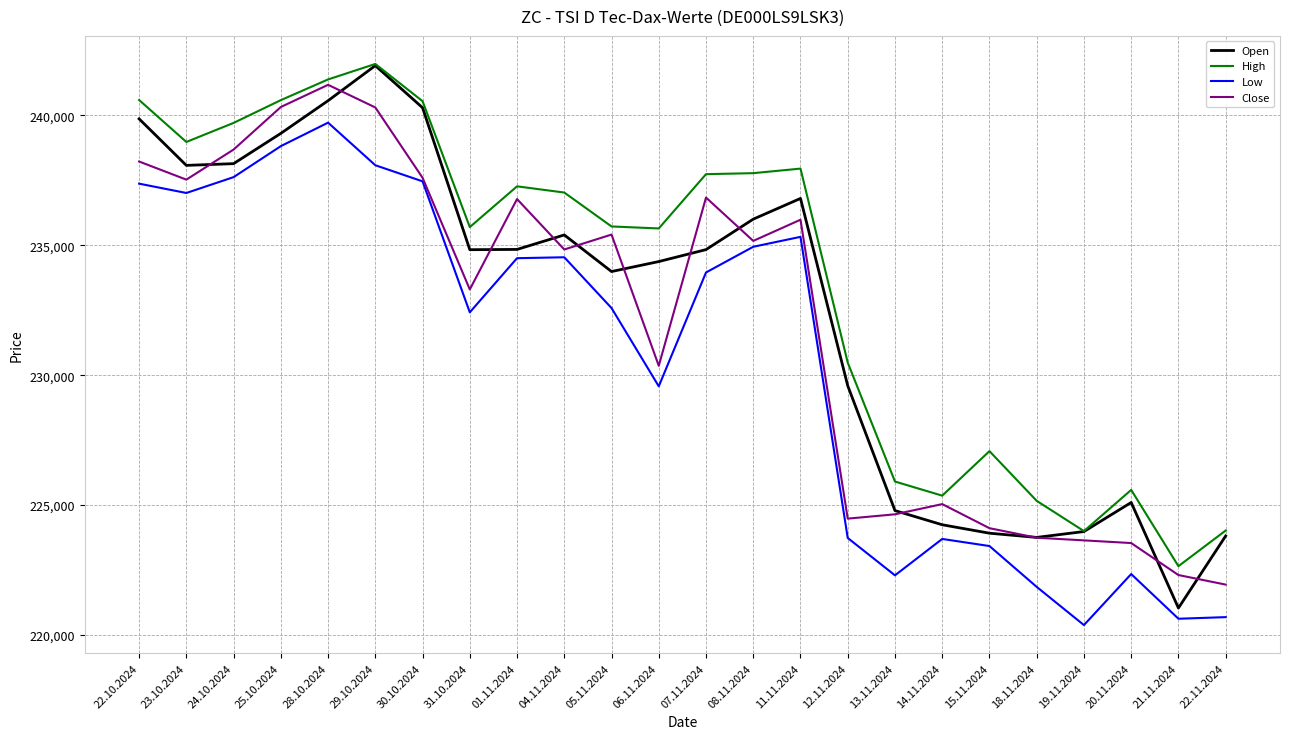

Which label corresponds to the smallest value in the chart?

19.11.2024